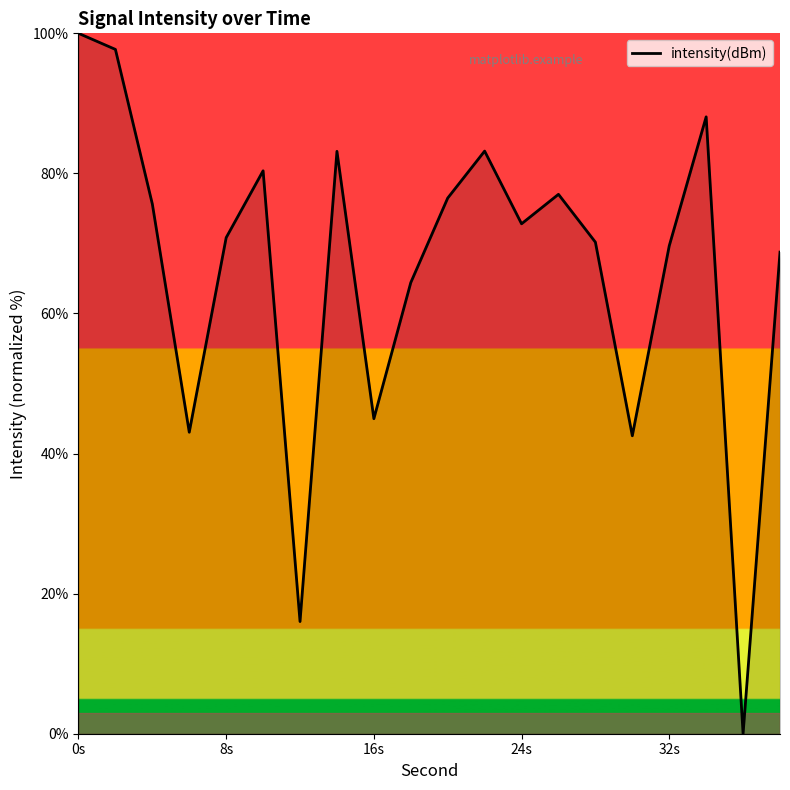

What is the maximum value shown in the chart?

100.0